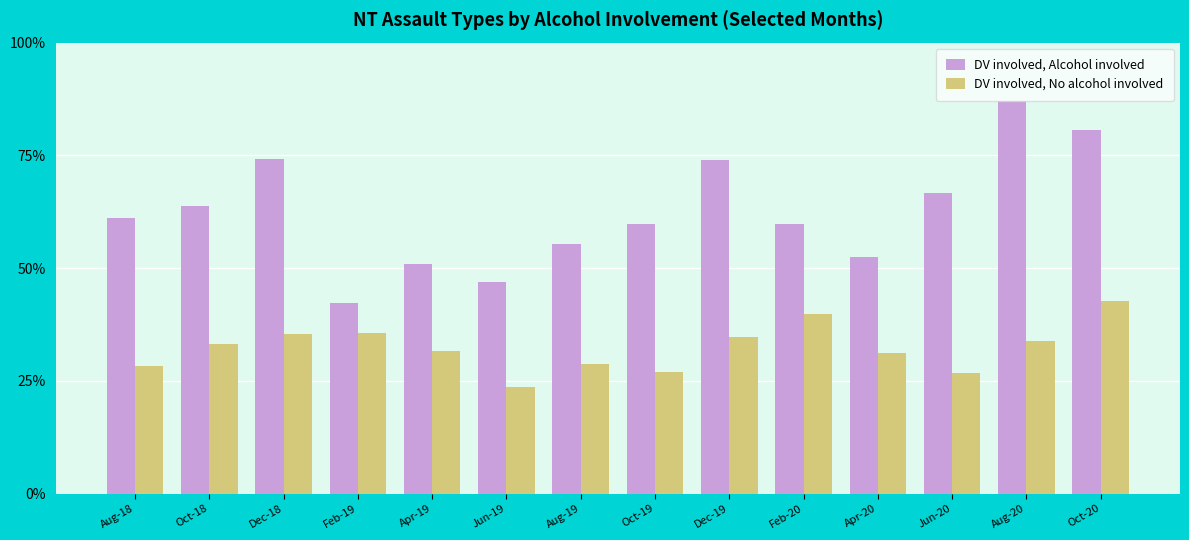

List the series in order of their overall mean, highest first.

DV involved, Alcohol involved, DV involved, No alcohol involved